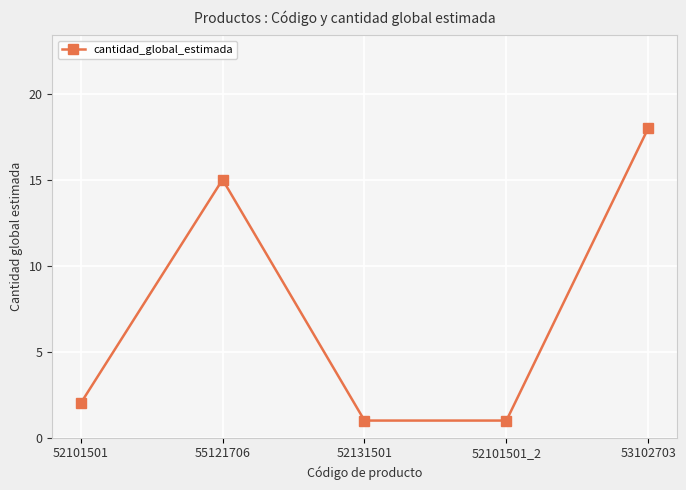

Does the chart have visible grid lines?

Yes